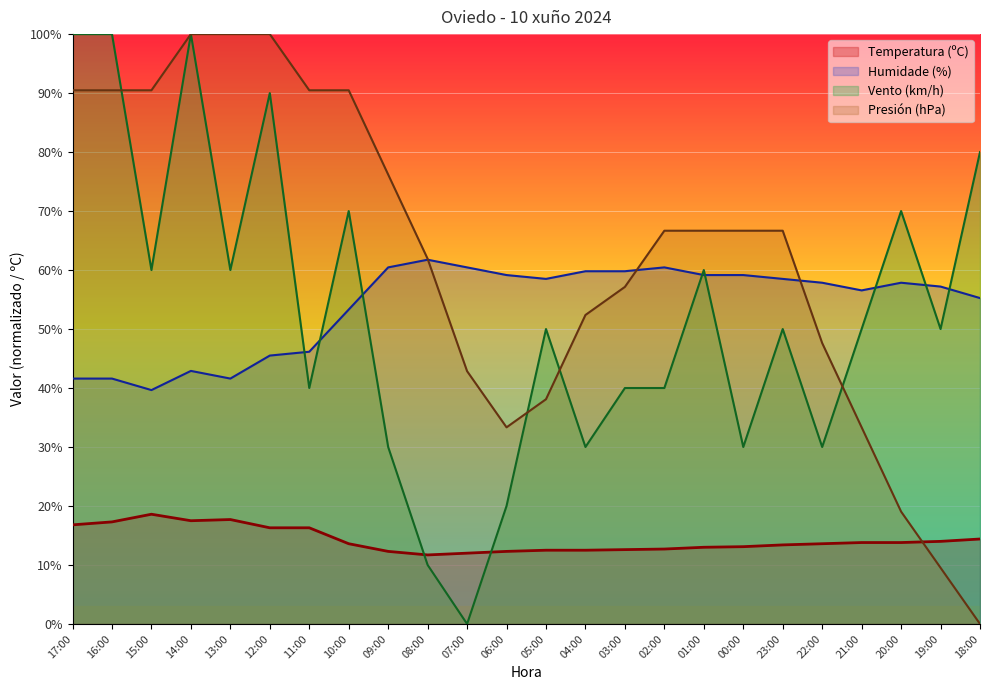

Between which two adjacent categories do Presión (hPa) and Velocidade do vento (km/h) first intersect?

16:00 and 15:00